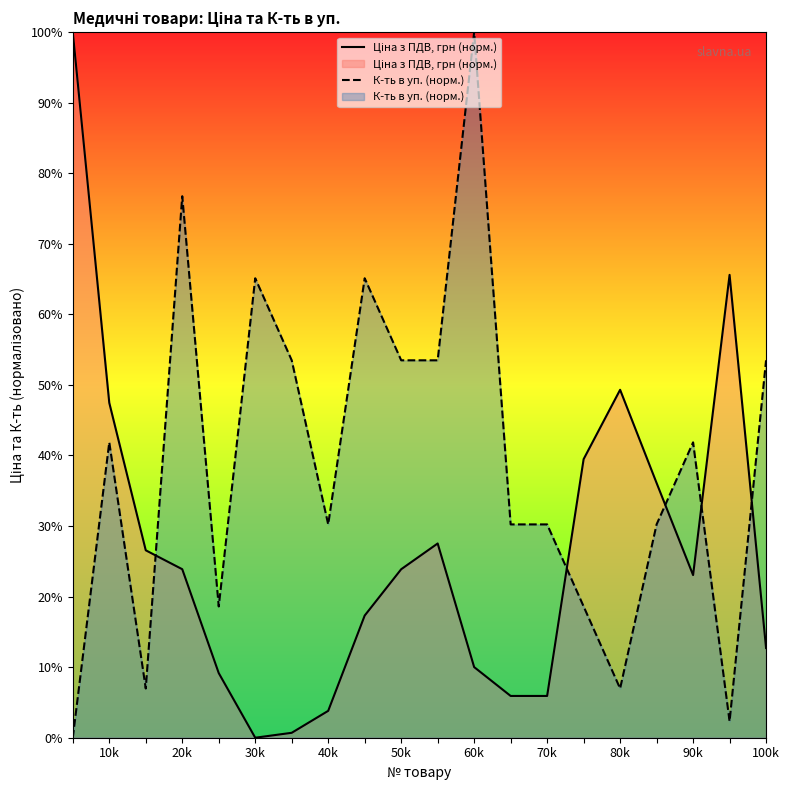

What is the spread (max minus min) of values at 90k?

18.8